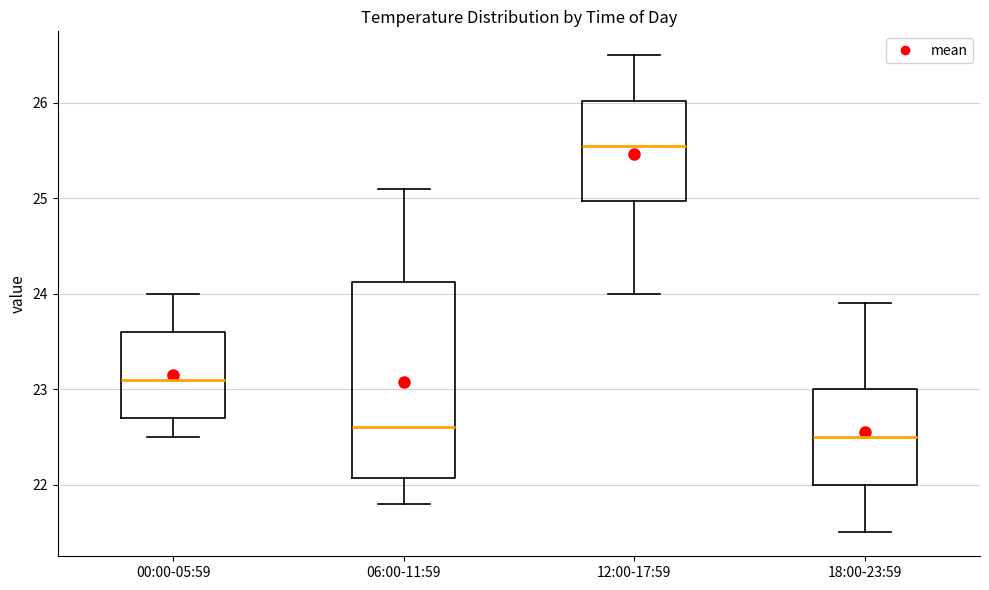

Reading left to right, read every box against the y-axis: the position of its median line, the range the box covers, and the ends of its whiskers. The values are not printed on the chart, so give them approximately, as read against the axis.

00:00-05:59: median 23.1, box 22.7 to 23.6, whiskers 22.5 to 24.0
06:00-11:59: median 22.6, box 22.1 to 24.1, whiskers 21.8 to 25.1
12:00-17:59: median 25.6, box 25.0 to 26.0, whiskers 24.0 to 26.5
18:00-23:59: median 22.5, box 22.0 to 23.0, whiskers 21.5 to 23.9